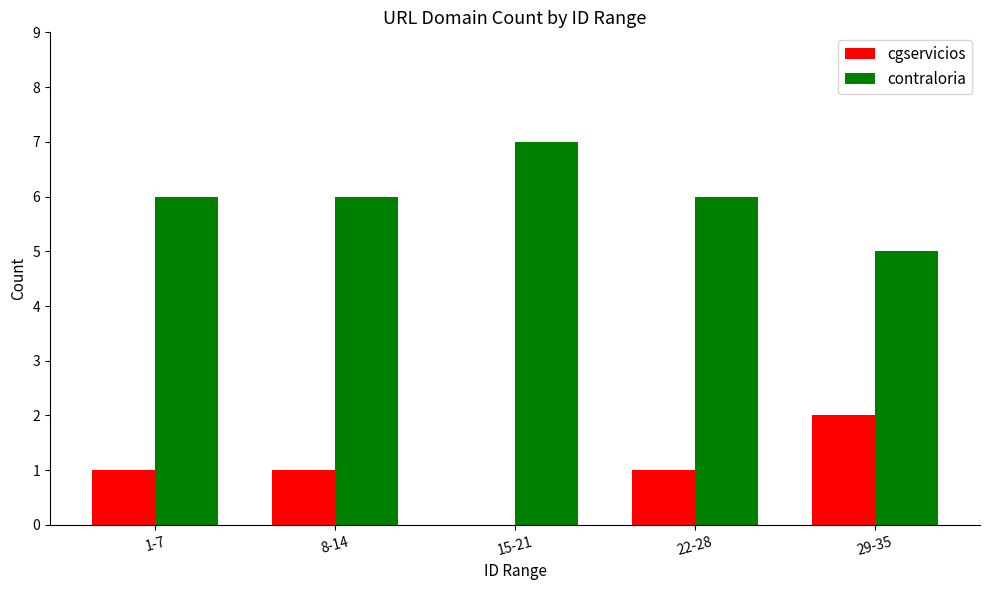

What is the sum of all contraloria values?

30